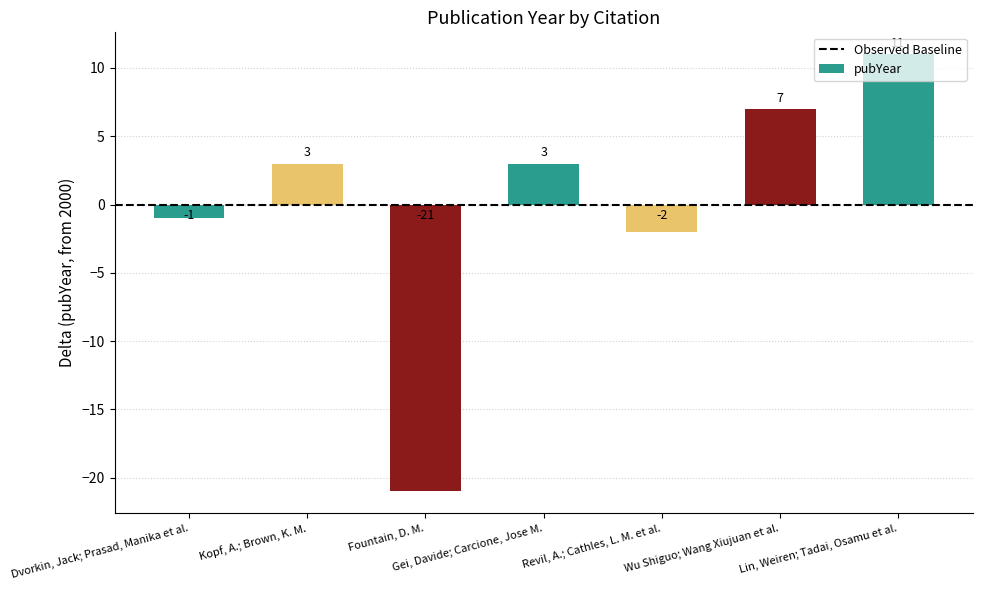

What is the smallest value displayed?

-21